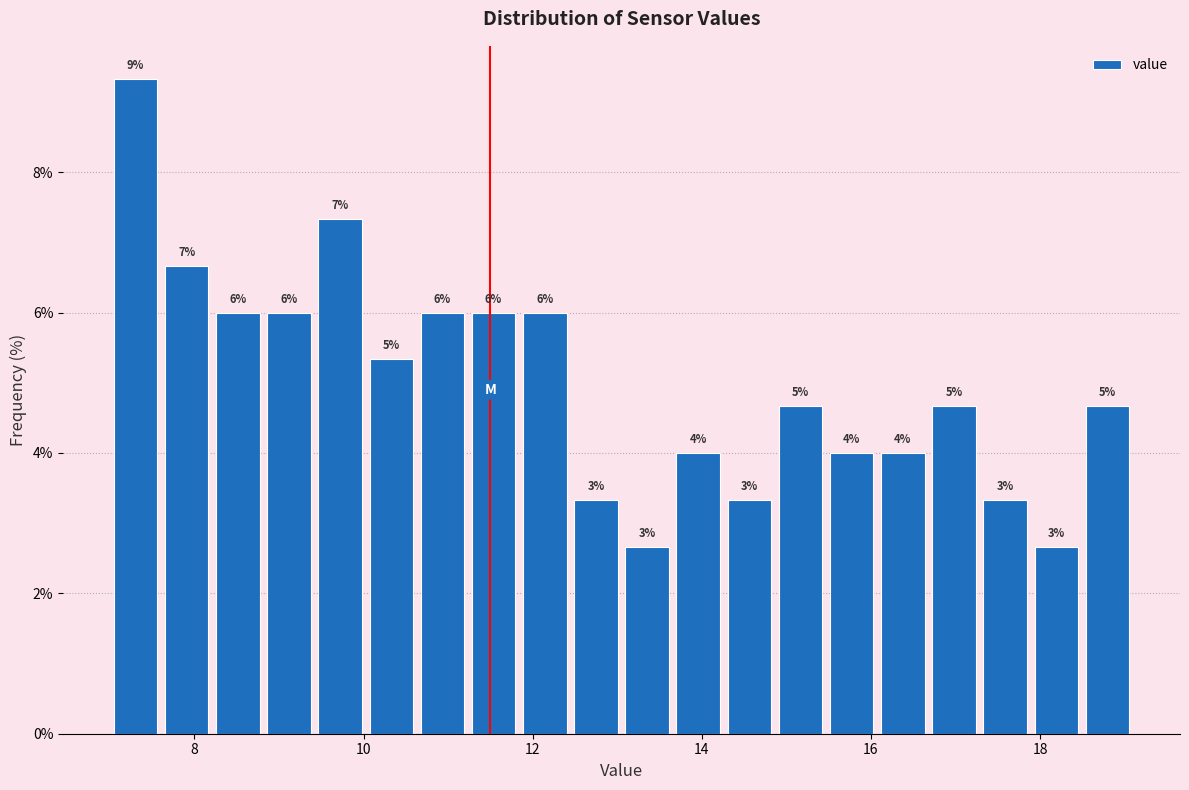

Around what value on the x-axis is the tallest bar? Give the approximate position of its centre, as read against the axis.

7.4